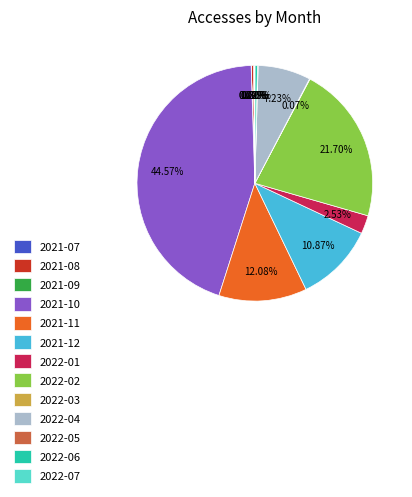

Does 2021-12 account for over 50% of the chart?

No